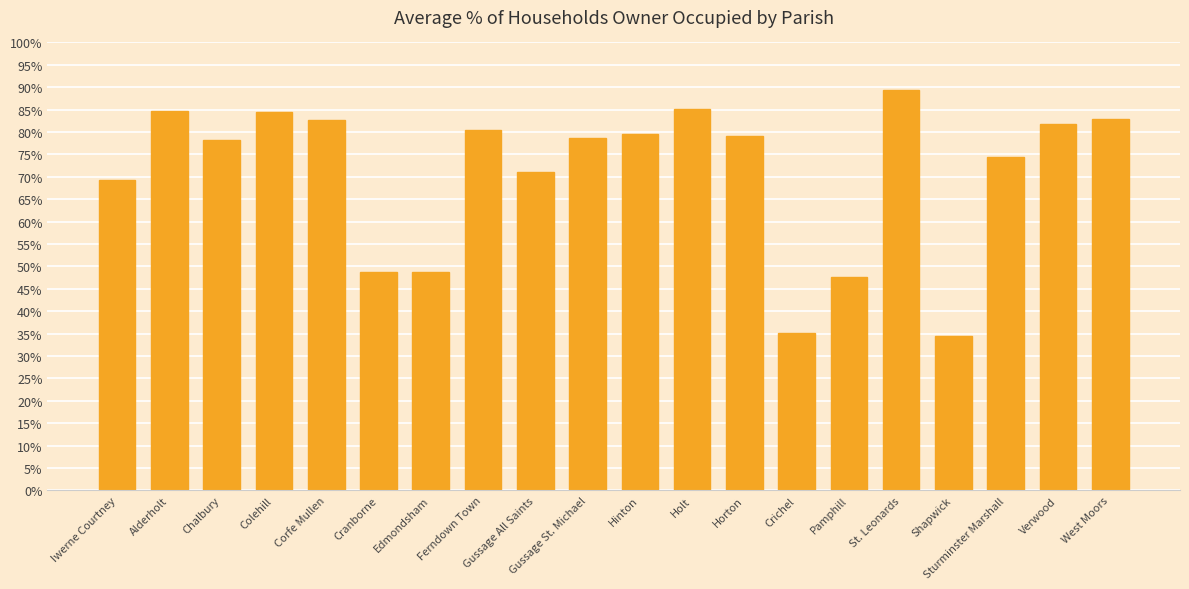

What is the maximum value shown in the chart?

89.3